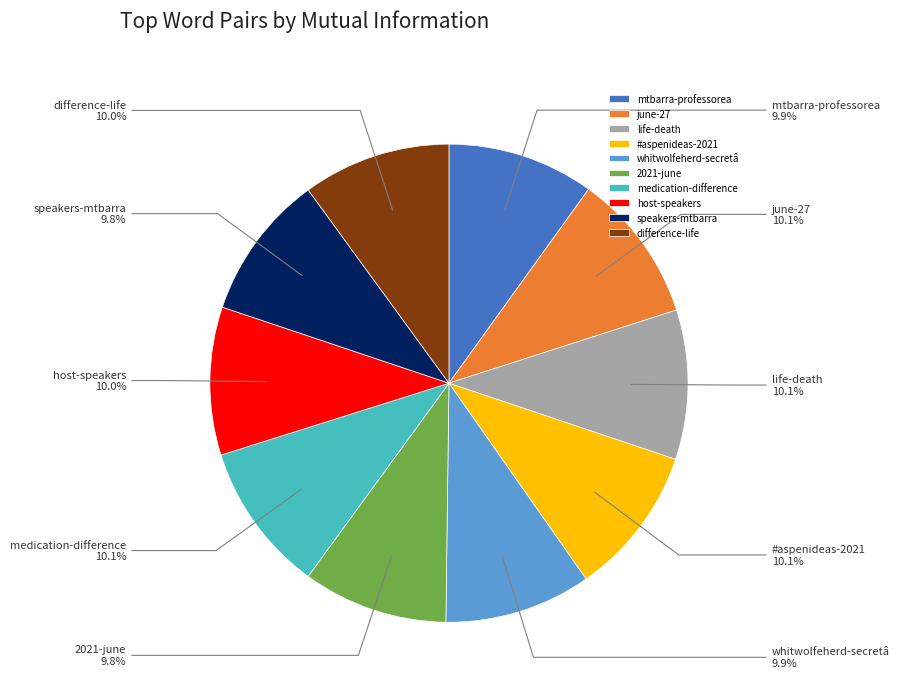

Is whitwolfeherd-secretâ the majority of the pie?

No